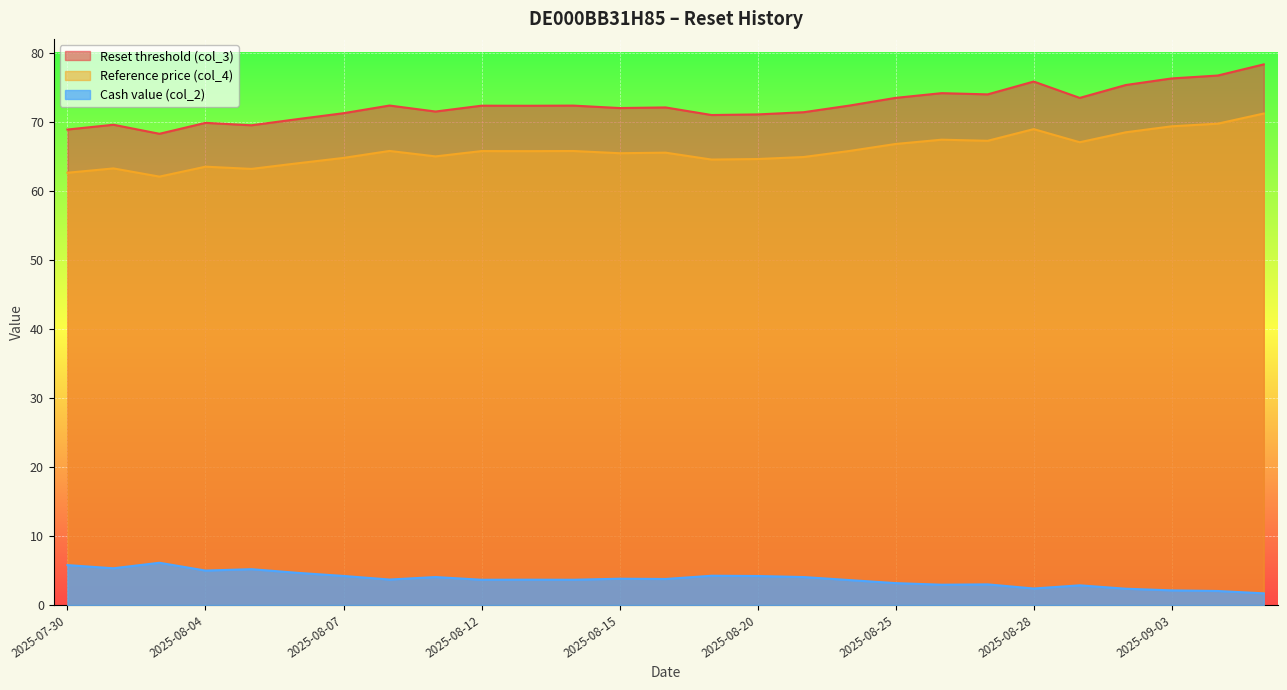

True or false: Reference price (col_4) has a value of 29.6 at 2025-08-21.

False